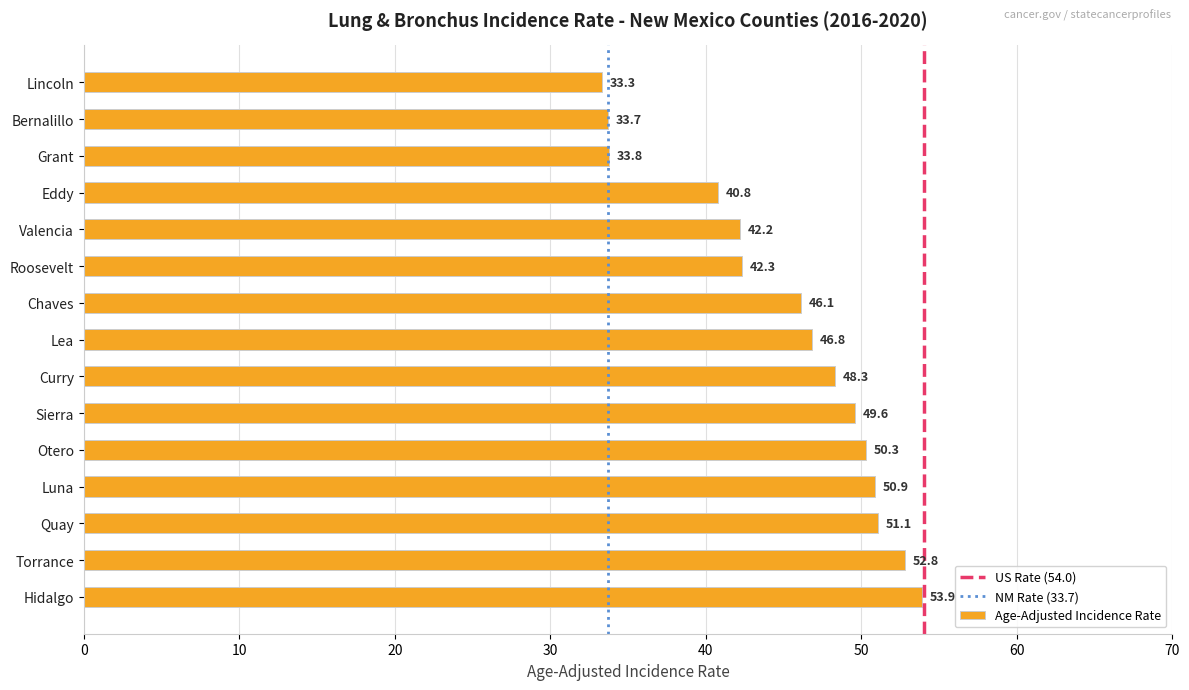

What is the approximate value at Valencia?

42.2